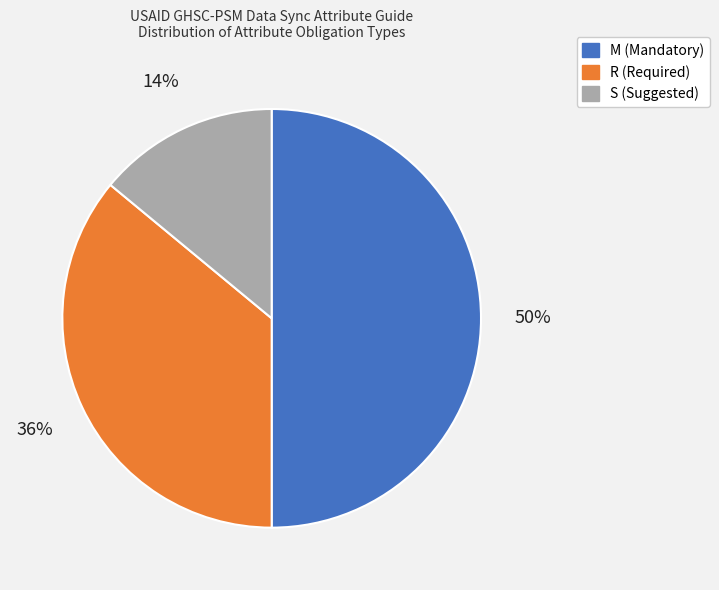

Approximately how many times larger is the value at S (Suggested) compared to R (Required)?

0.4